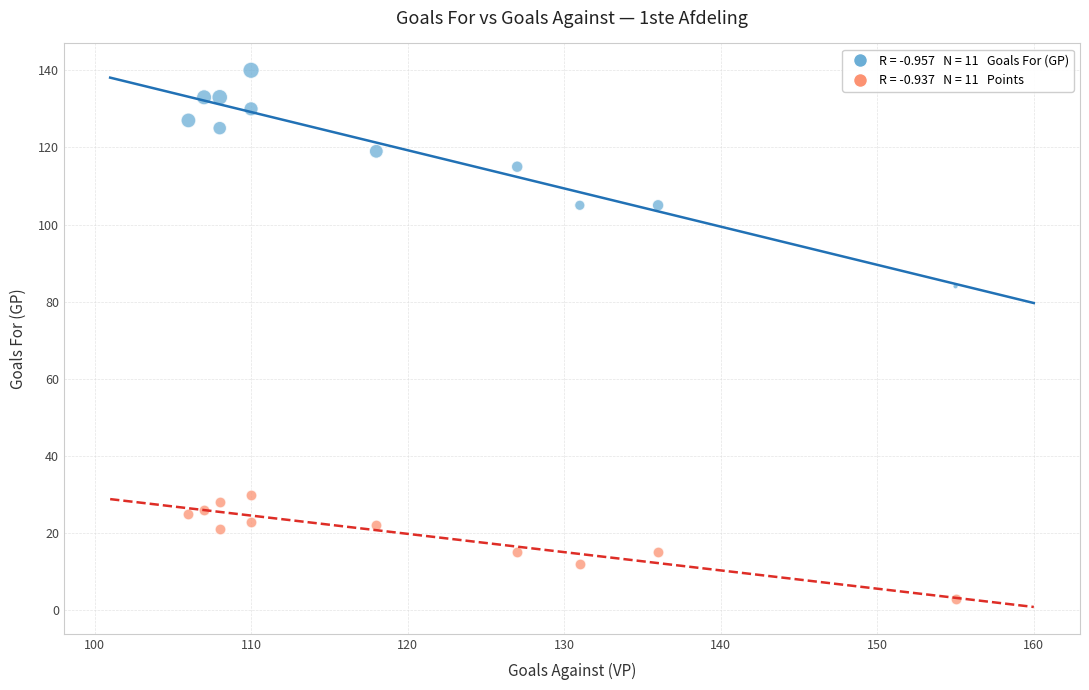

Across all series, what Y value is closest to 71?

84